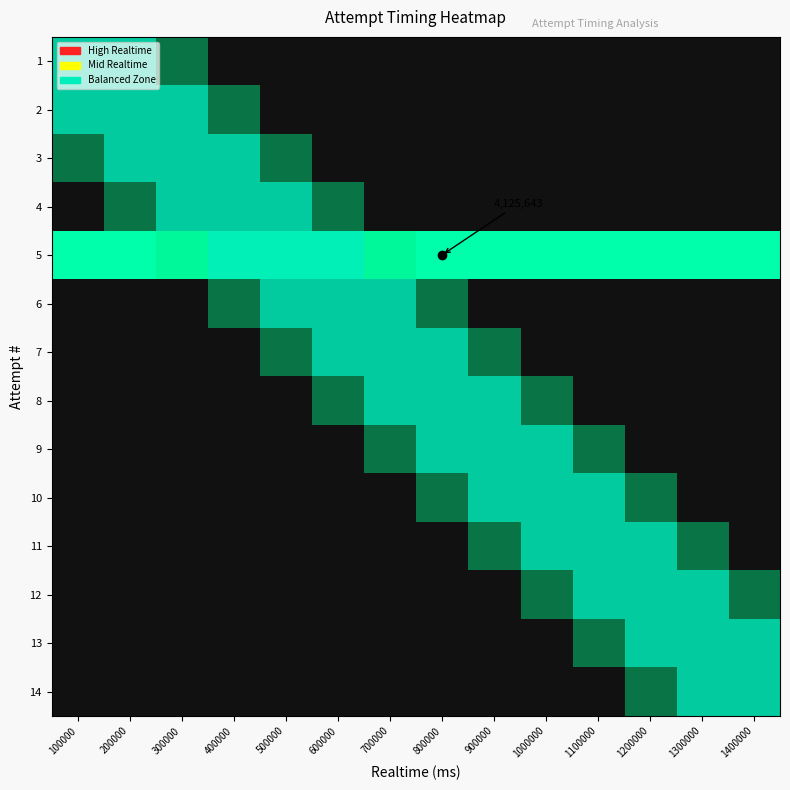

Is the value of 8 at 1300000 greater than the value of 2 at 1400000?

No